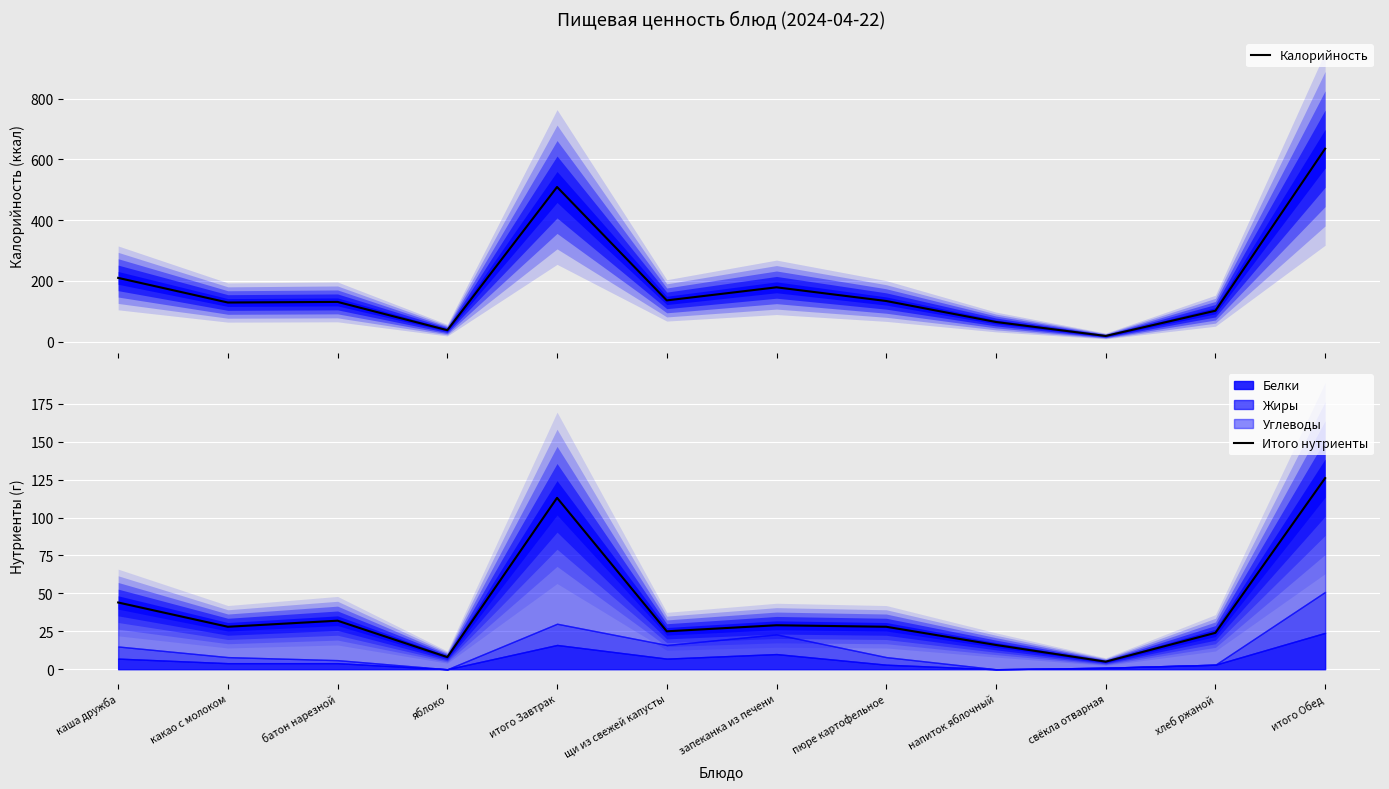

What is the value of the Калорийность point at the 9th from the left?

65